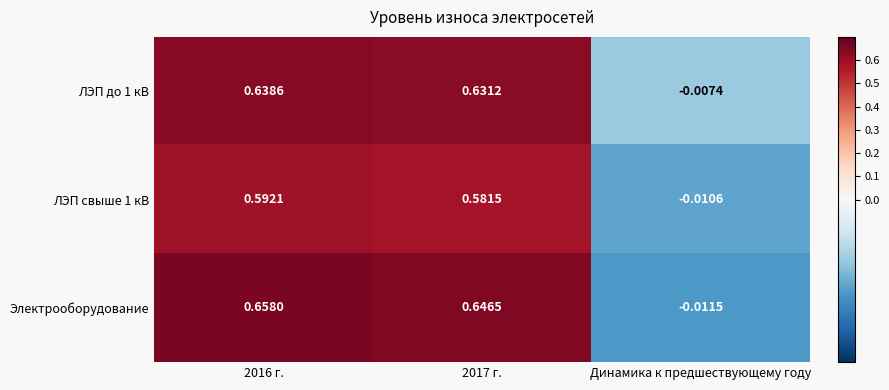

Where is Электрооборудование nearest to the value 0?

Динамика к предшествующему году